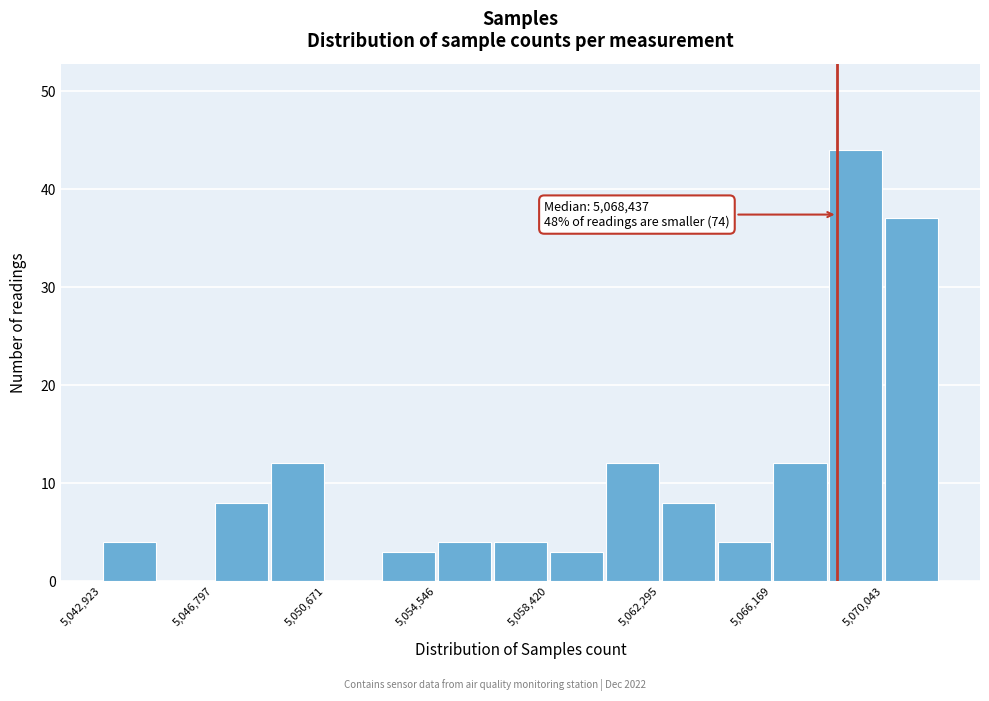

Around what value on the x-axis is the tallest bar? Give the approximate position of its centre, as read against the axis.

5069000